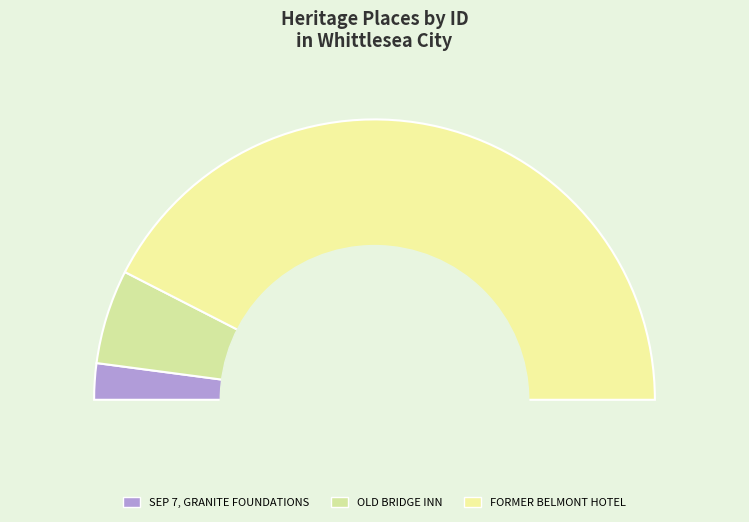

The SEP 7, GRANITE FOUNDATIONS slice represents 13% of the pie. True or false?

False